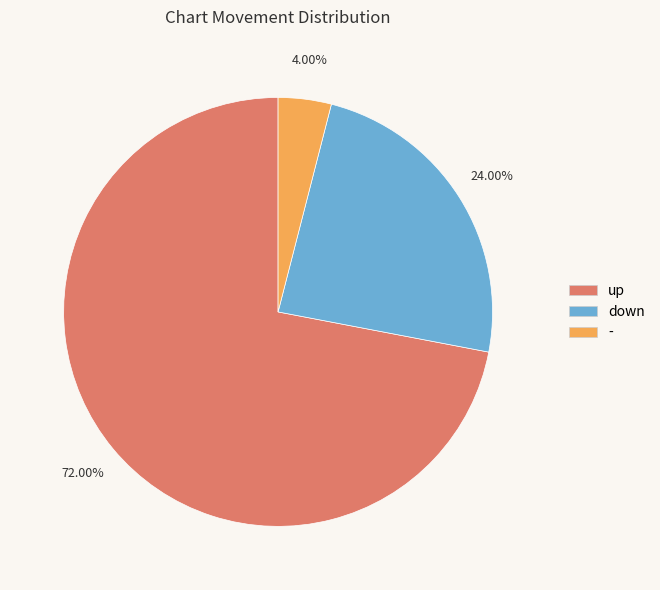

Which category has the biggest portion of the pie?

up